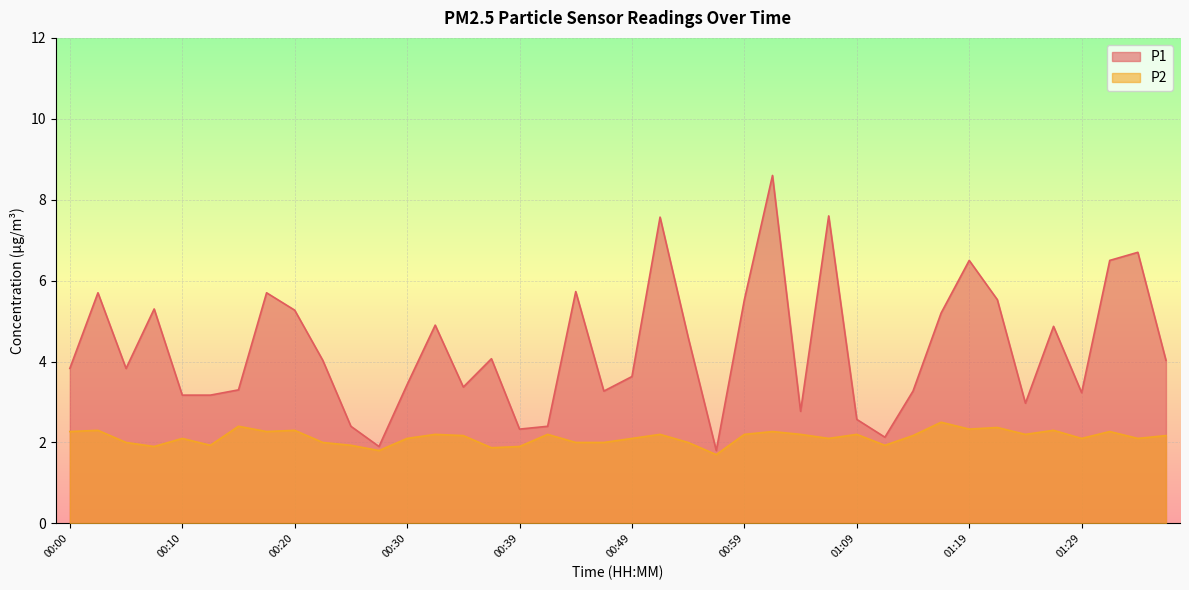

True or false: P2 and P1 intersect in this chart.

False